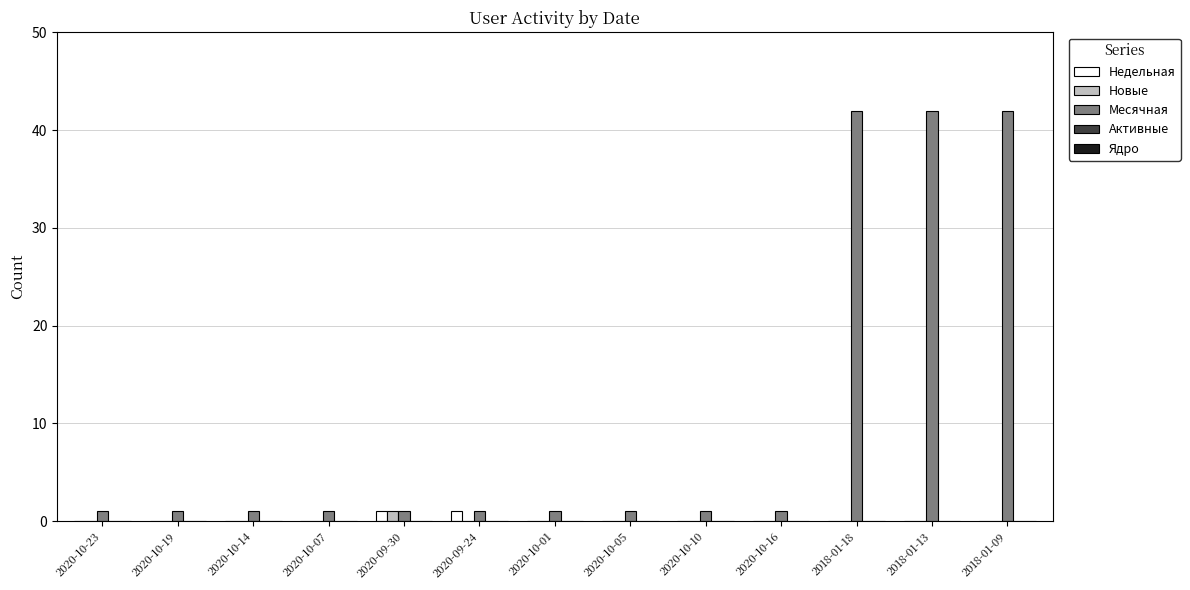

What is the total value across all series at 2020-10-16?

1